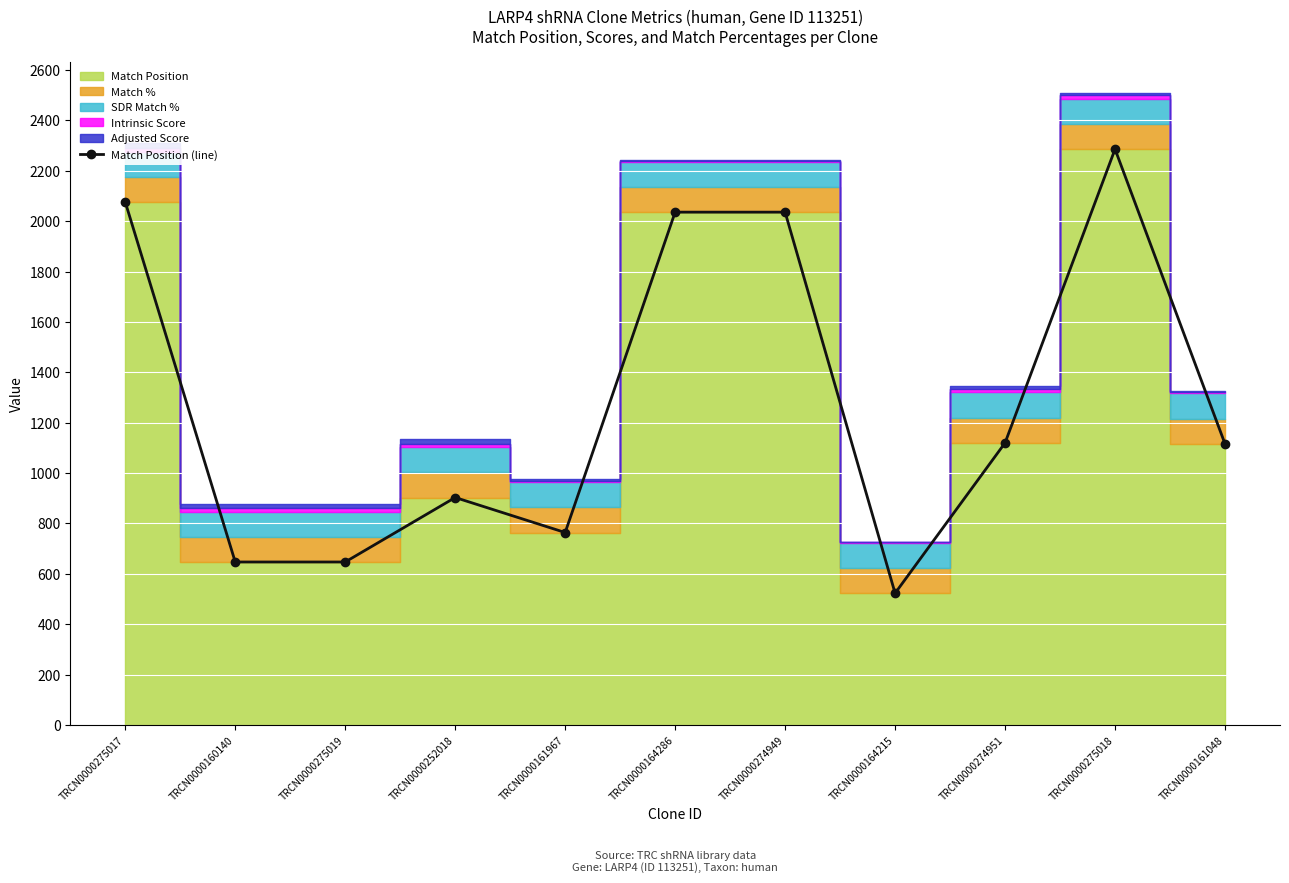

Does the chart display data point markers on the line(s)?

Yes